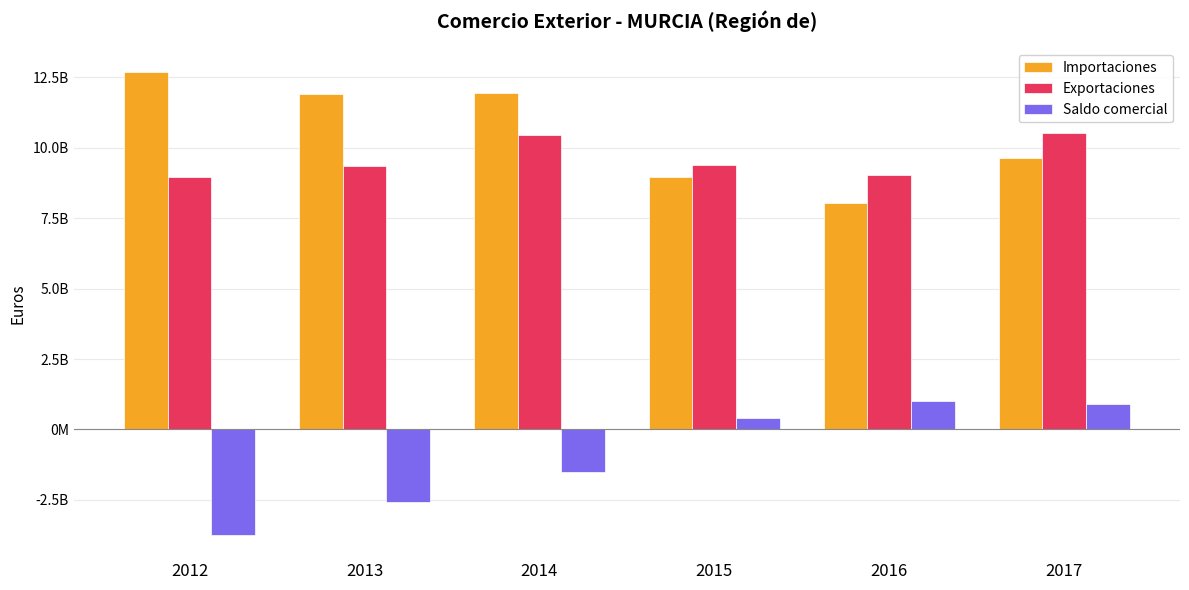

Which series has the largest range (max minus min)?

Saldo comercial